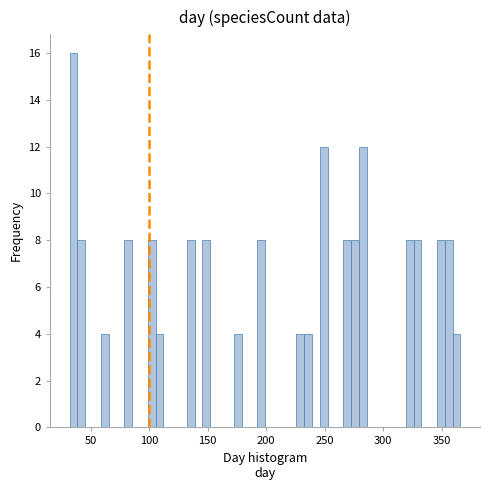

Read against the x-axis, roughly where is the centre of the tallest bar?

35